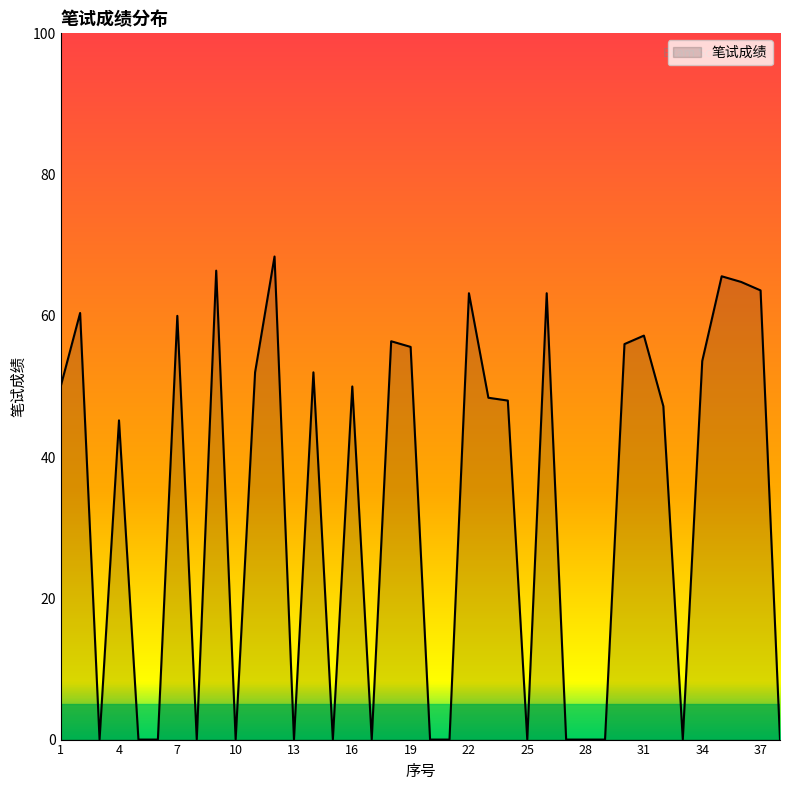

What is the difference between the maximum and minimum values?

68.4